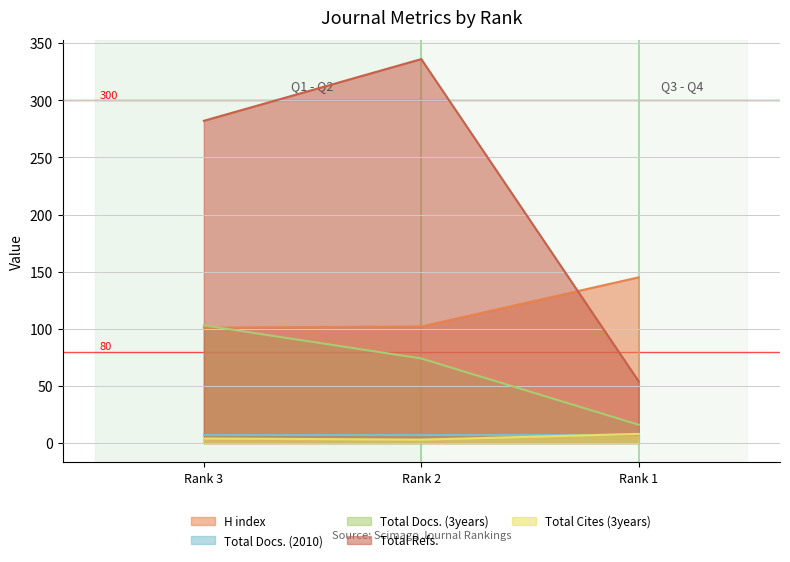

Count the number of categories in the chart.

3